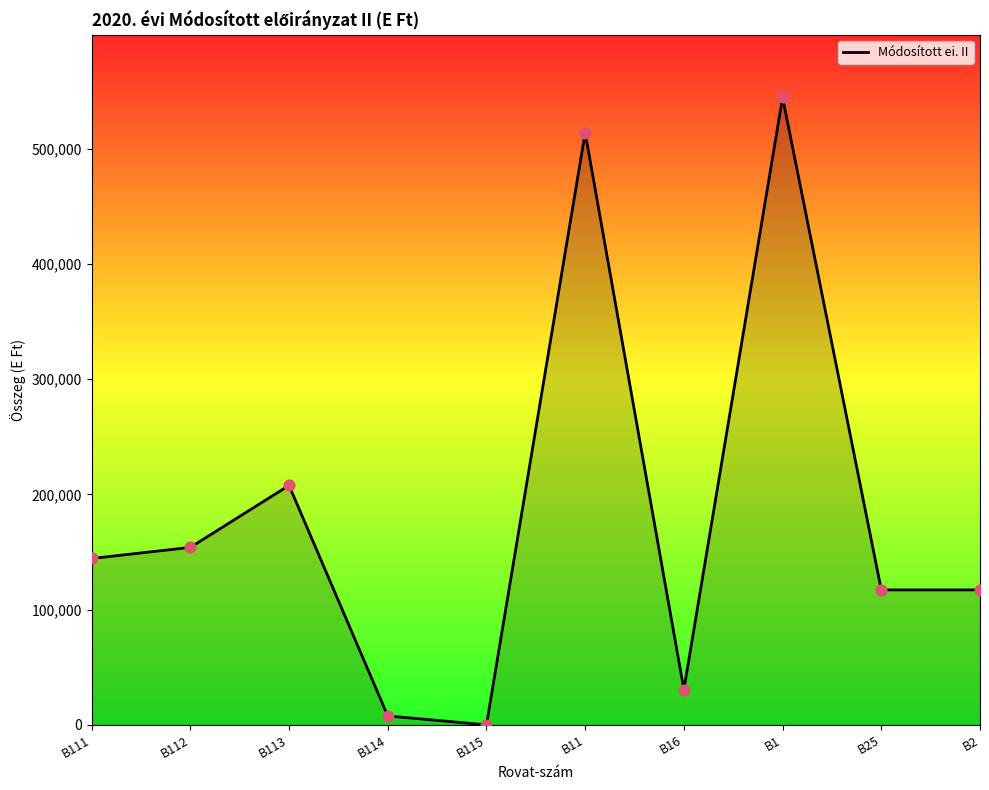

Which has a higher value, B114 or B1?

B1